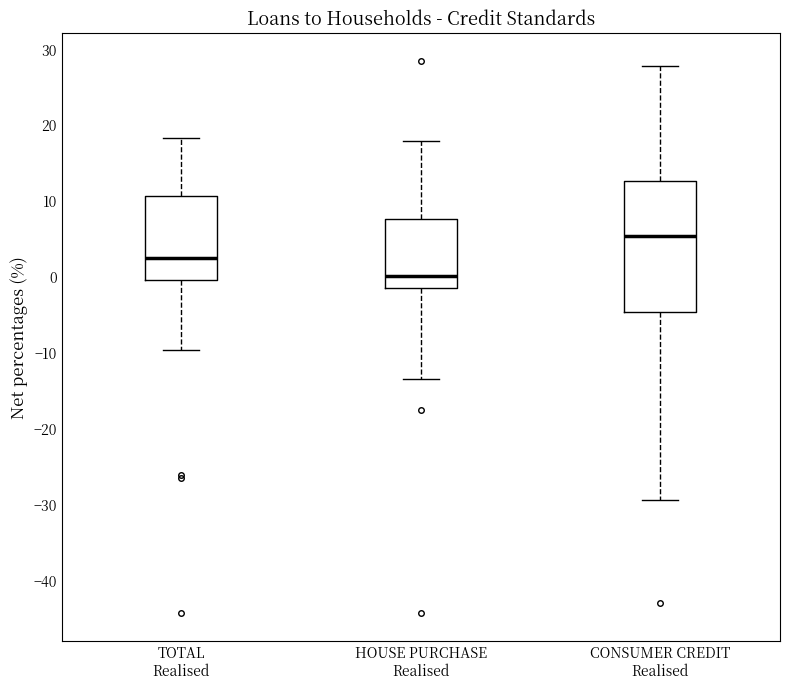

Where is the upper edge of the box for CONSUMER CREDIT Realised on the y-axis? The values are not printed on the chart, so give them approximately, as read against the axis.

13